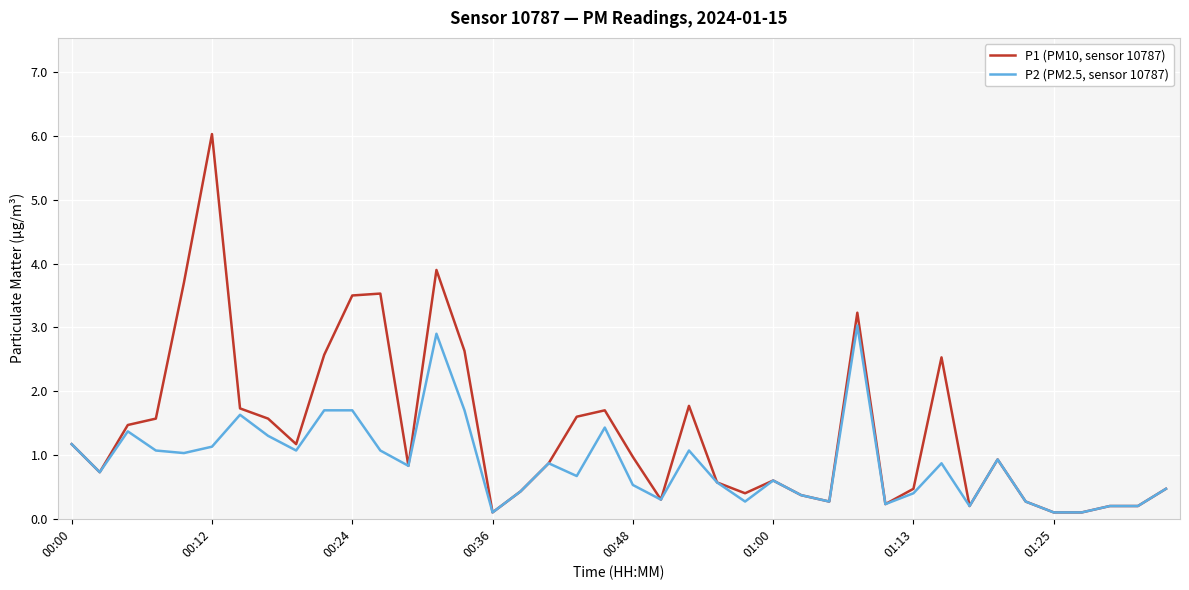

What is the maximum value shown in the chart?

6.0